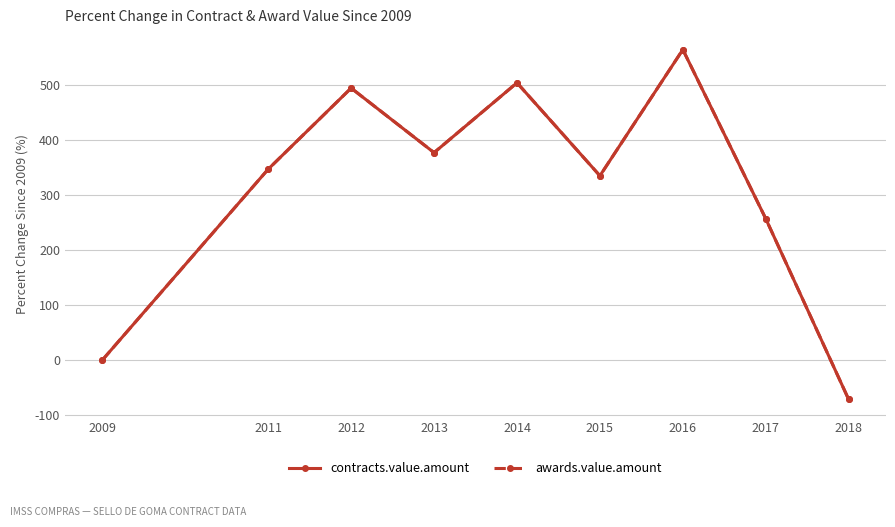

Is this an area chart (filled region under the line)?

No